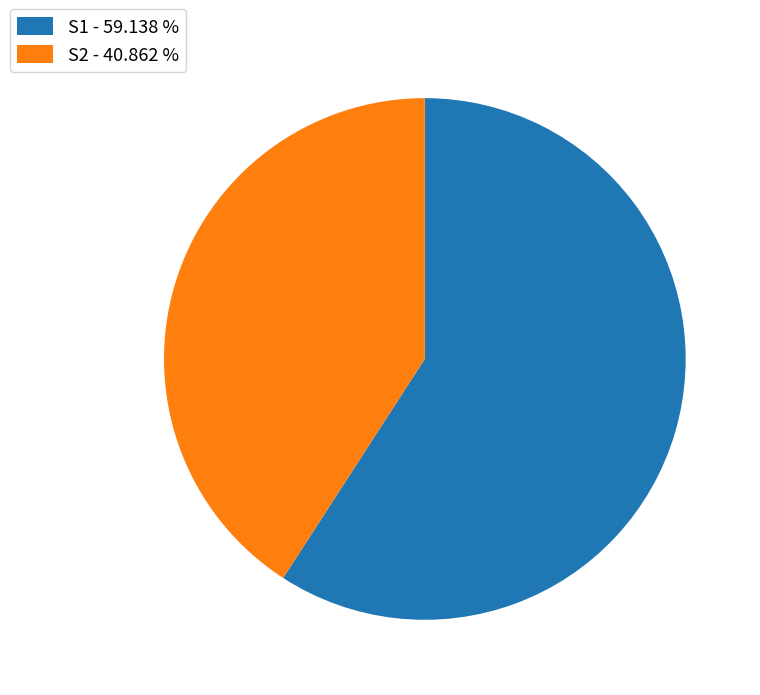

Between S2 and S1, which is larger?

S1